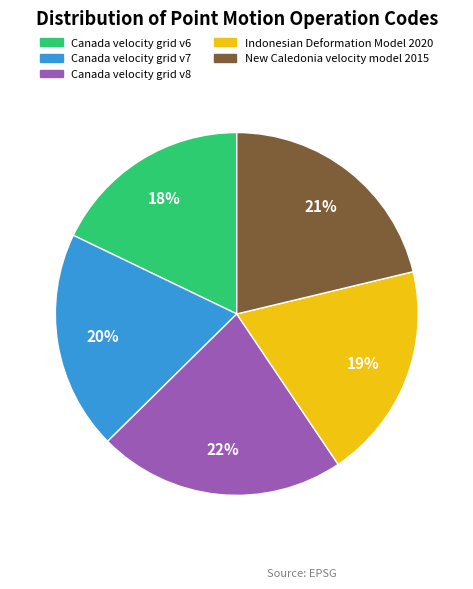

Which has a higher value, Canada velocity grid v7 or New Caledonia velocity model 2015?

New Caledonia velocity model 2015